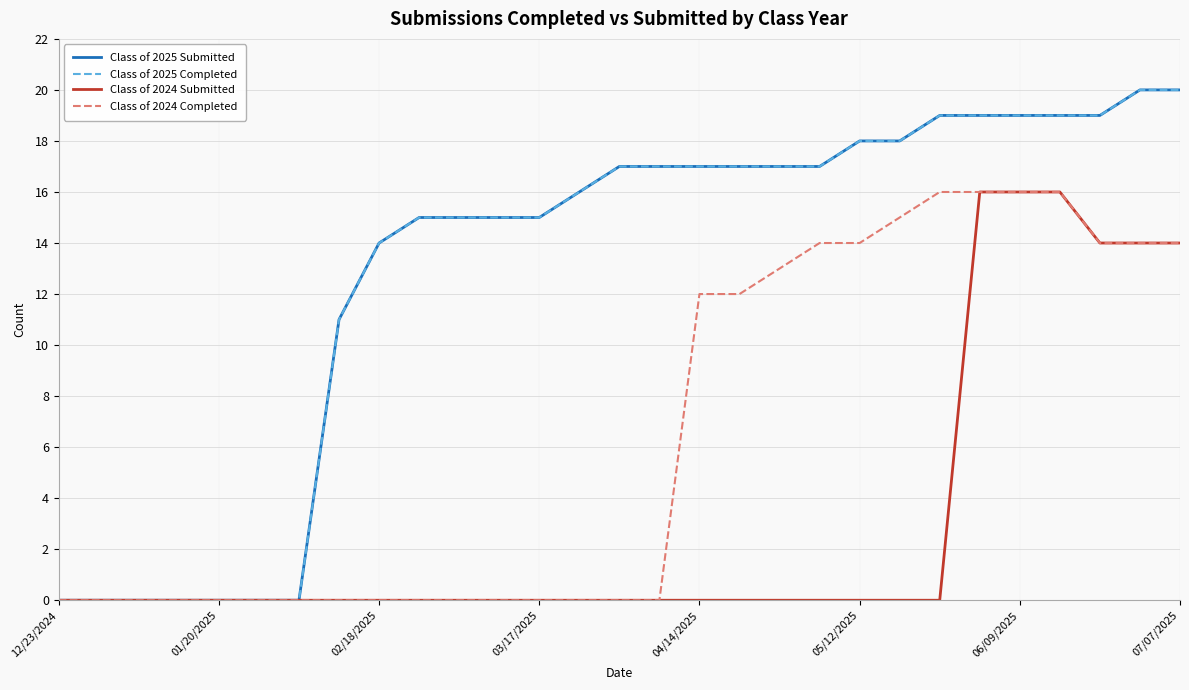

Does the chart display data point markers on the line(s)?

No